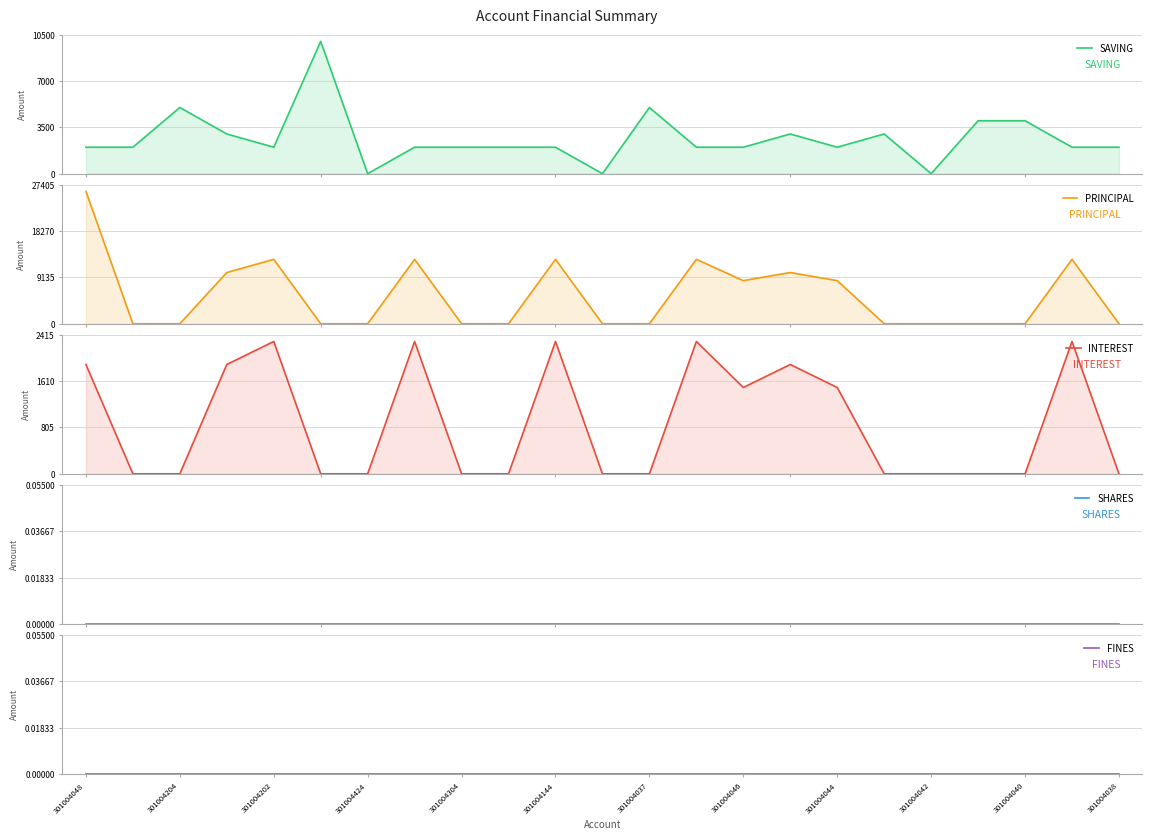

True or false: SHARES and INTEREST cross at least once.

False